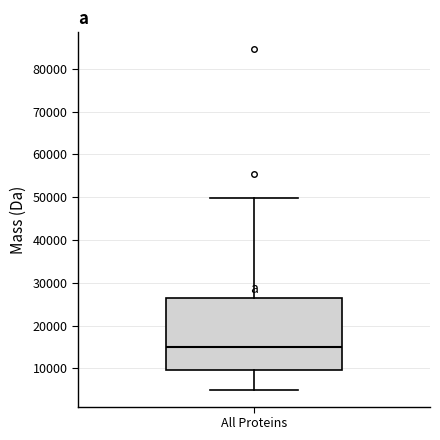

Transcribe this box plot: give where the median line is, the range the box spans, and where the two whiskers end, as read against the y-axis. The values are not printed on the chart, so give them approximately, as read against the axis.

median 15000, box 10000 to 27000, whiskers 5000 to 50000